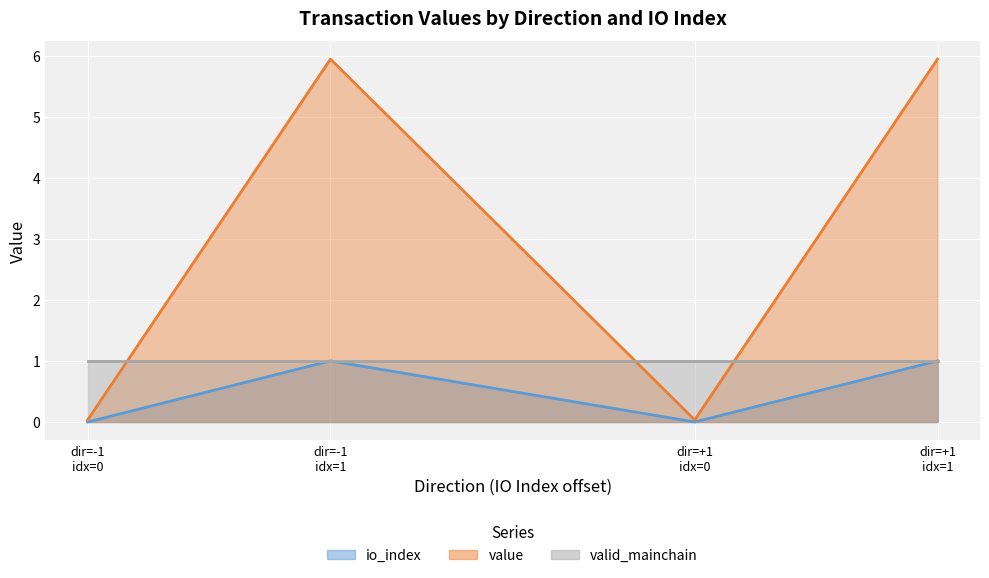

True or false: value and io_index intersect in this chart.

False